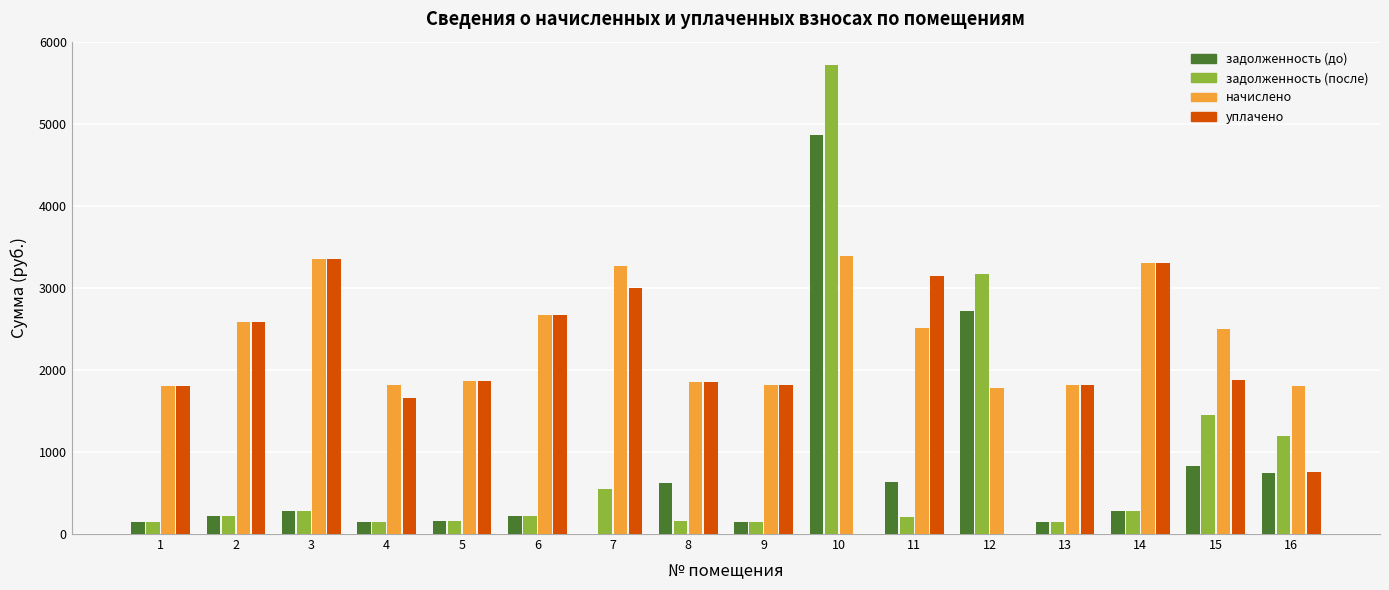

What is the greatest value displayed?

5715.9